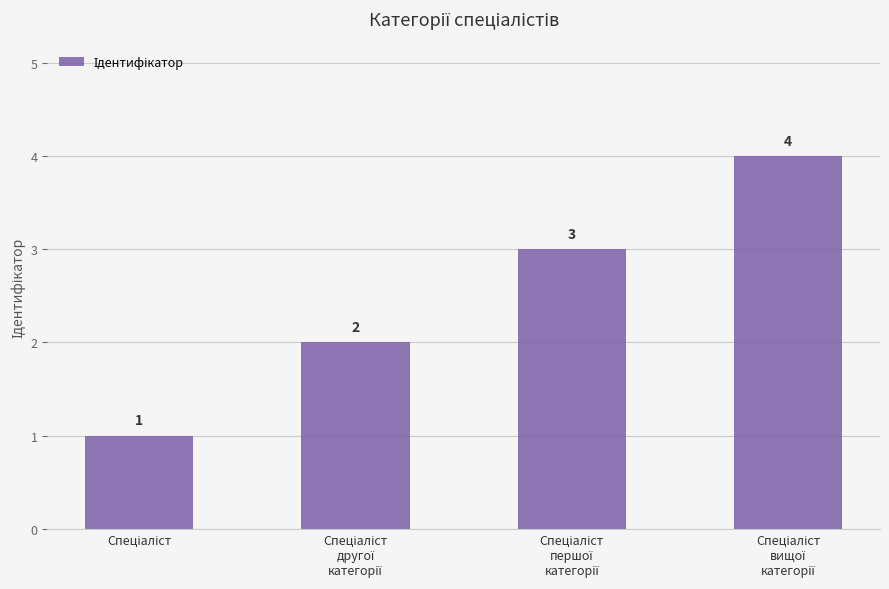

Count the values in the range 2 to 4.

3